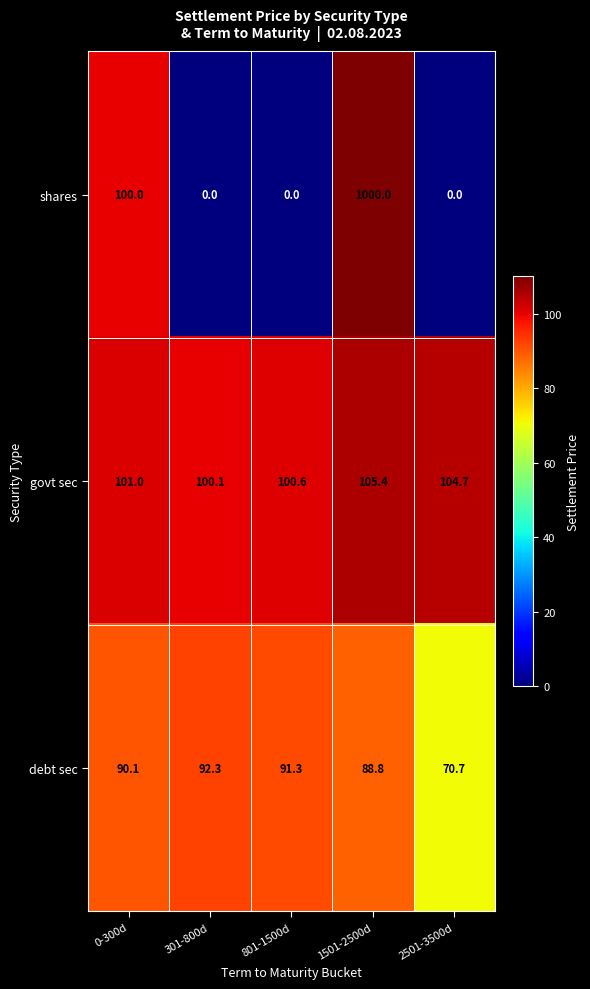

List the series in order of their peak value, highest first.

shares, govt sec, debt sec